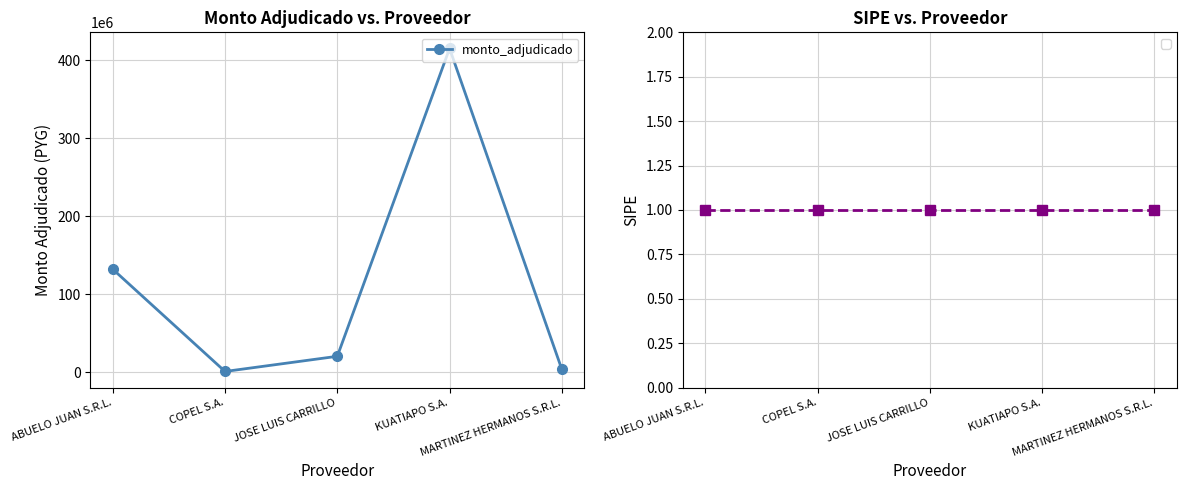

What is the average value?

114241264